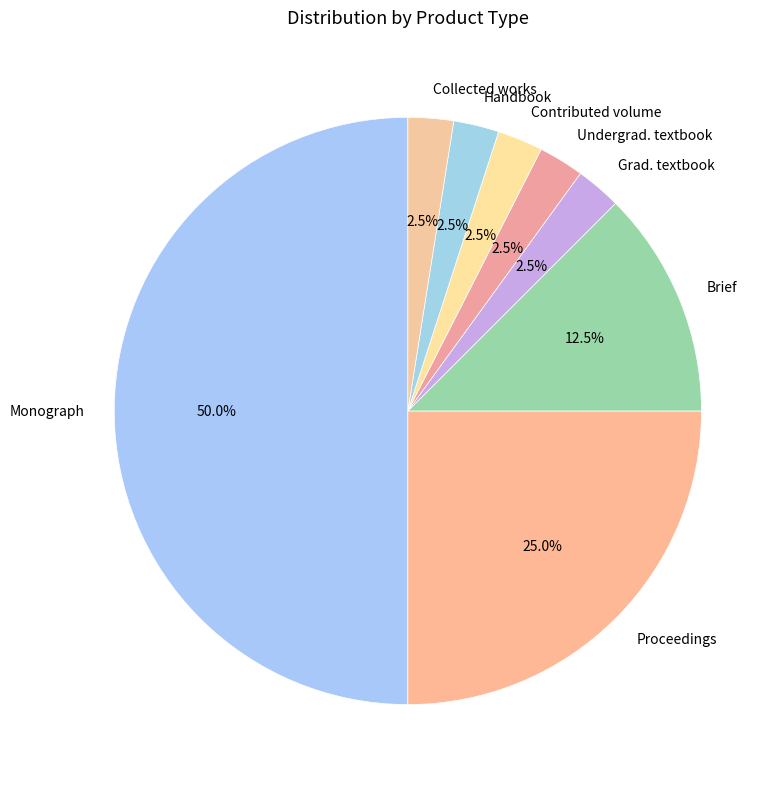

Which slice is the largest?

Monograph